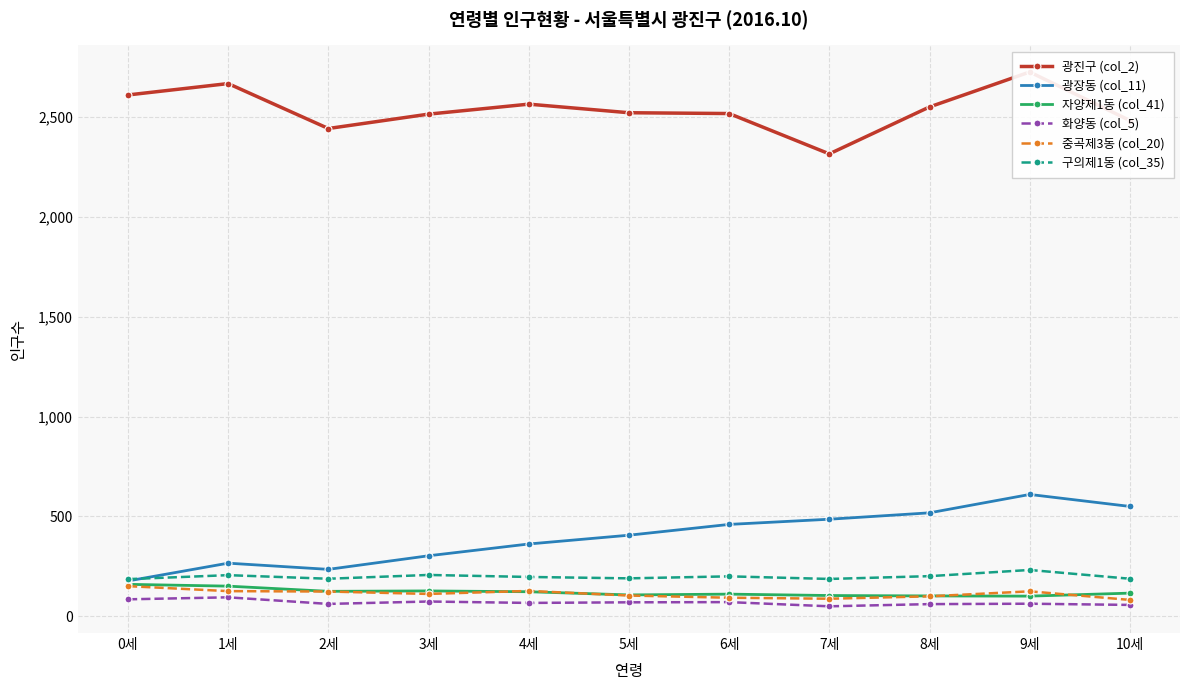

How many lines are shown in the chart?

6